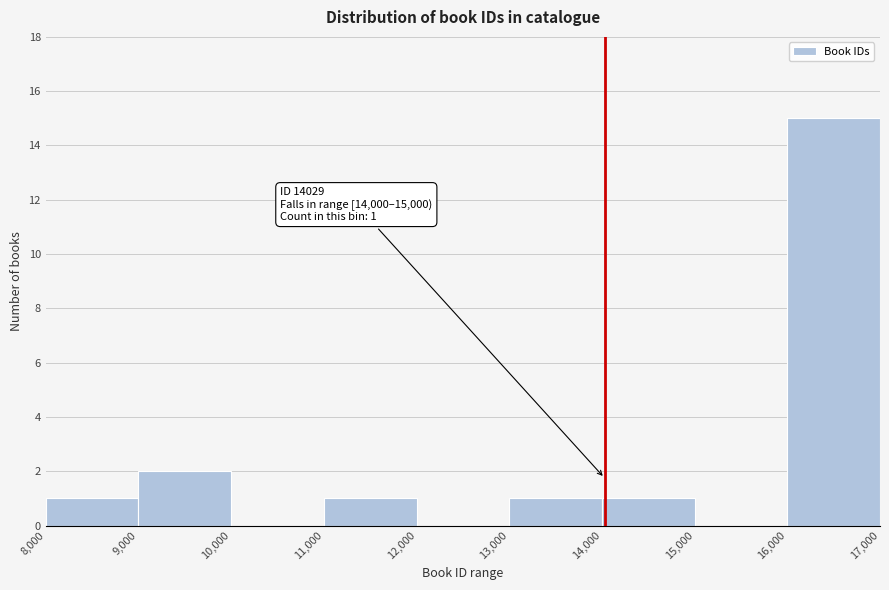

Which range on the x-axis has the tallest bar?

16,000 to 17,000